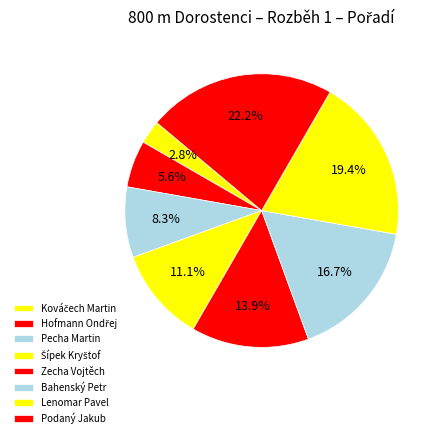

Which slice is the smallest?

Kováčech Martin